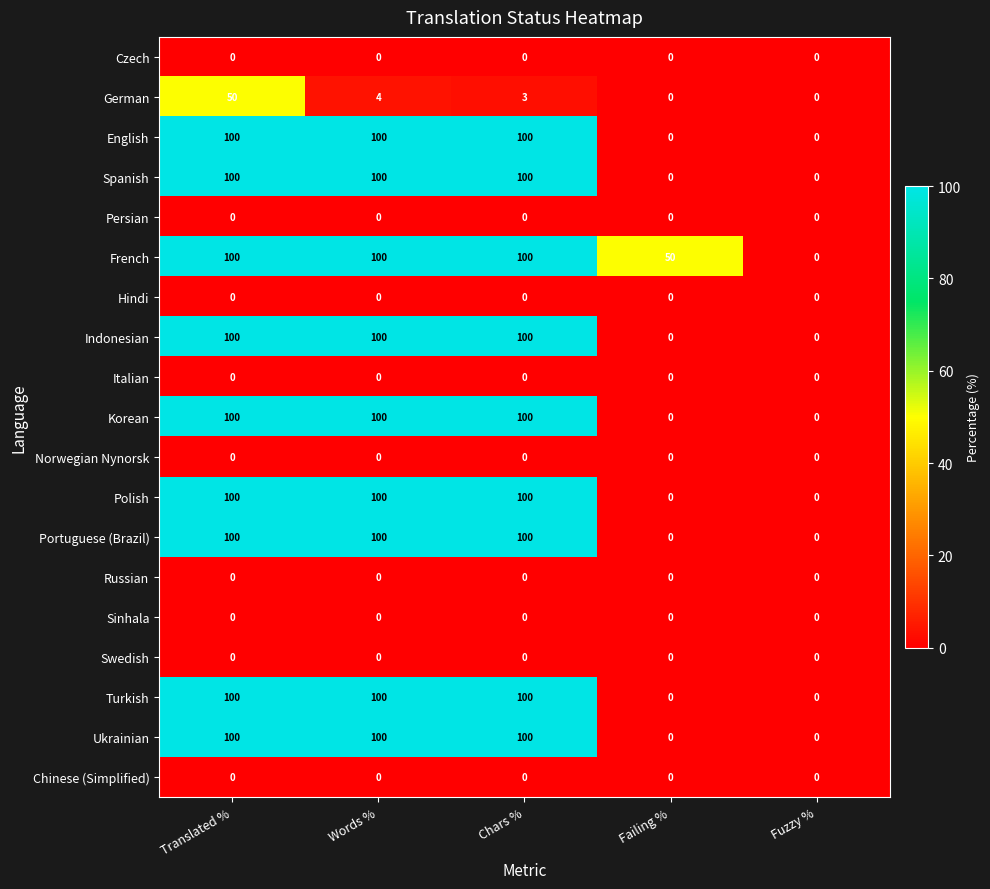

What is the total value across all series at Chars %?

903